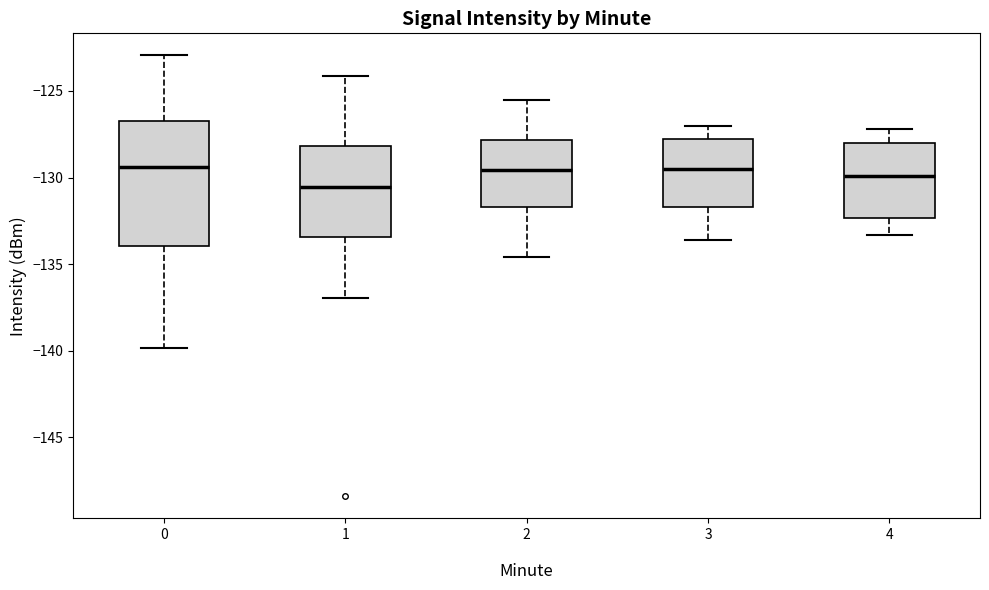

Reading left to right, read every box against the y-axis: the position of its median line, the range the box covers, and the ends of its whiskers. The values are not printed on the chart, so give them approximately, as read against the axis.

0: median -129.5, box -134.0 to -126.5, whiskers -140.0 to -123.0
1: median -130.5, box -133.5 to -128.0, whiskers -137.0 to -124.0
2: median -129.5, box -131.5 to -128.0, whiskers -134.5 to -125.5
3: median -129.5, box -131.5 to -128.0, whiskers -133.5 to -127.0
4: median -130.0, box -132.5 to -128.0, whiskers -133.5 to -127.0